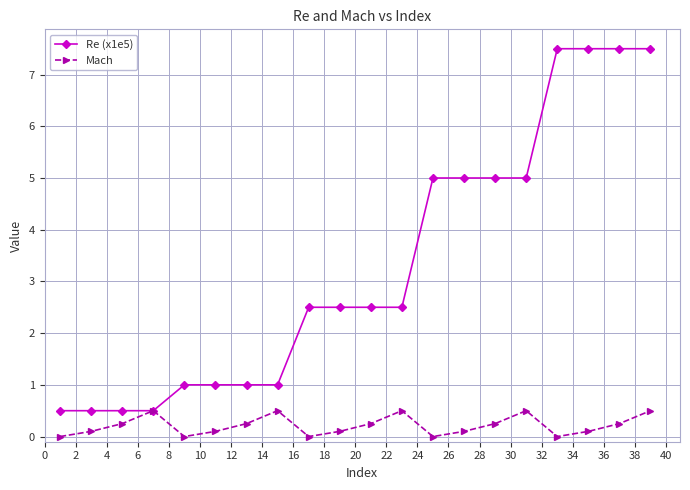

Does the chart display data point markers on the line(s)?

Yes